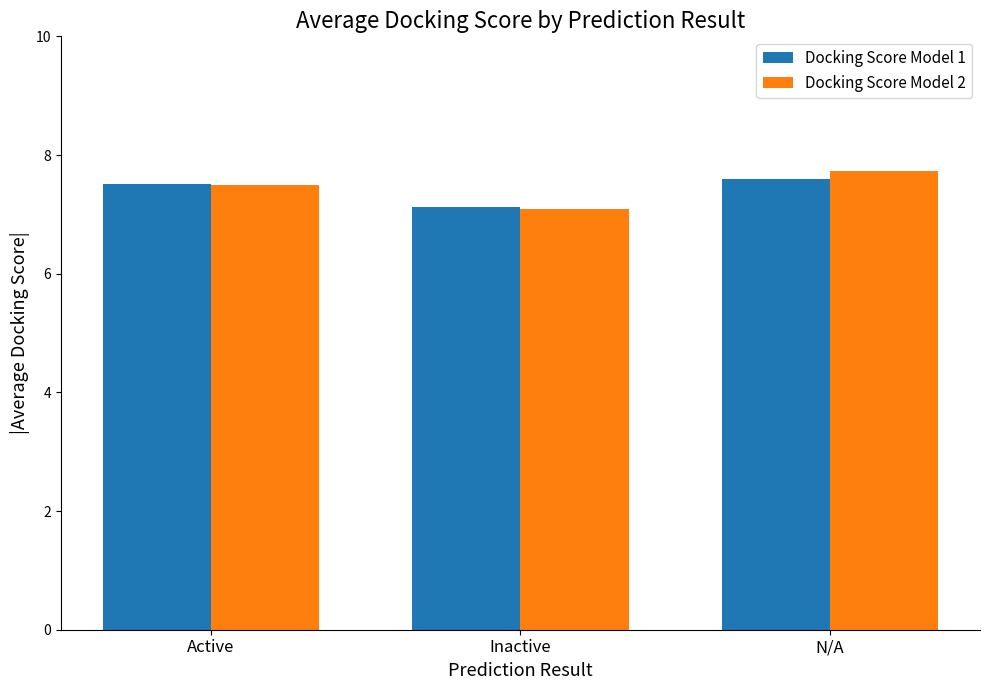

What is the sum of the Docking Score Model 2 values at Active and N/A?

15.2